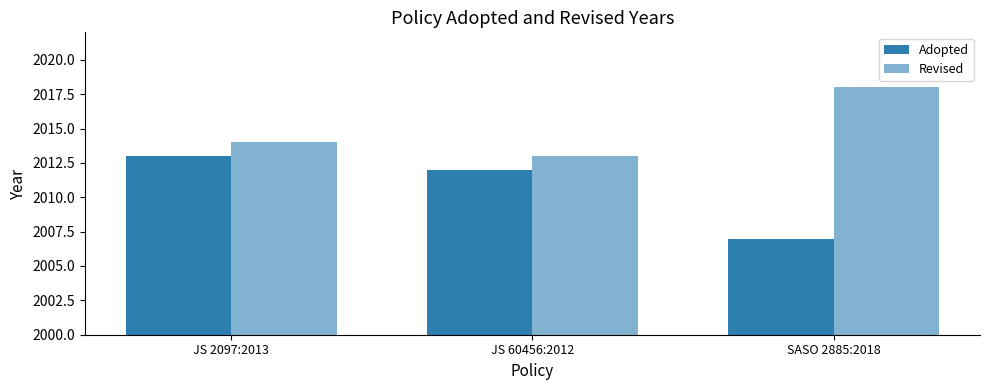

How many data points does each series have?

3